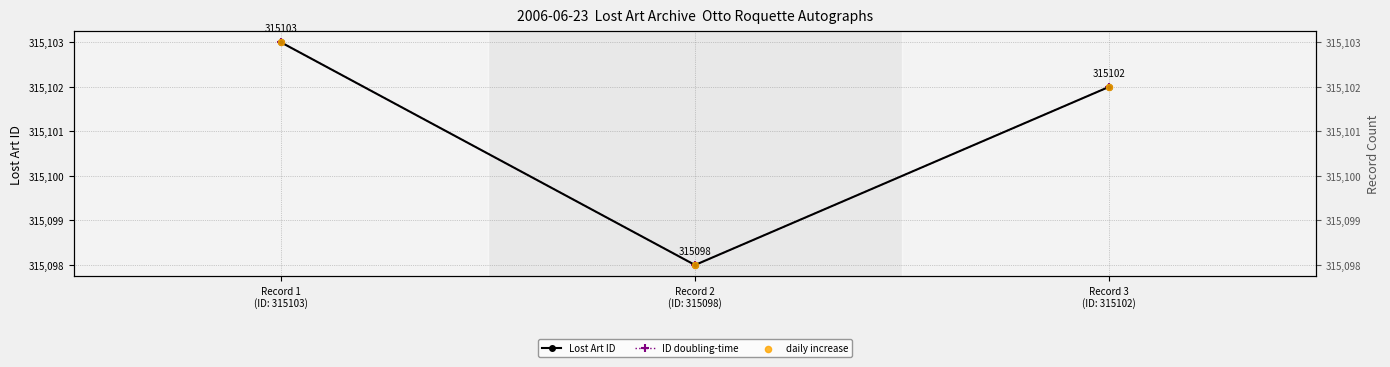

Which series reaches the maximum Y coordinate?

Lost Art ID